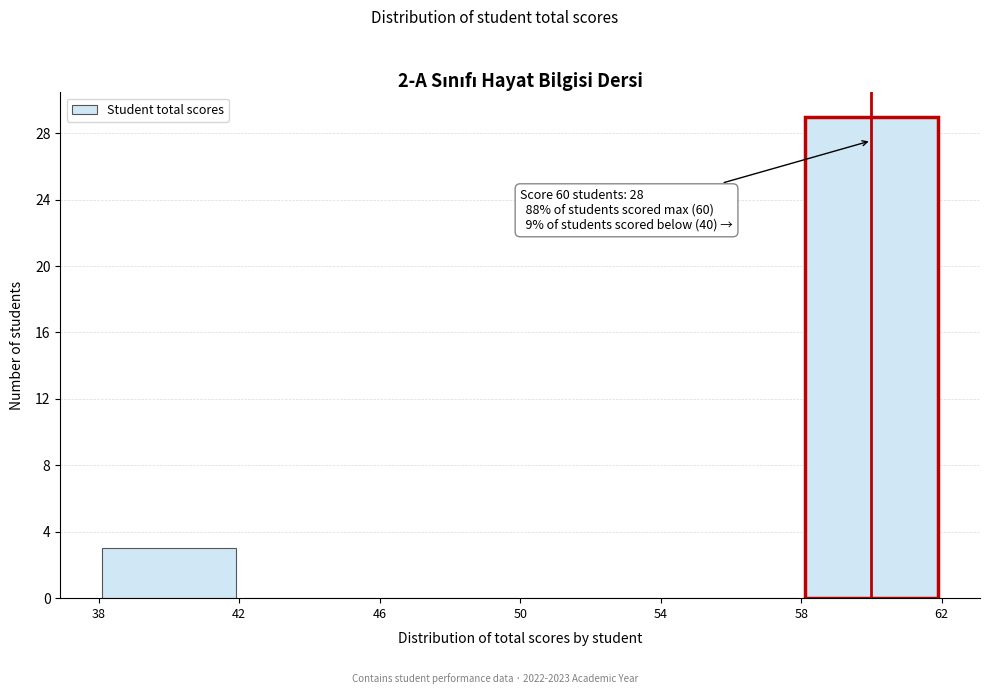

Over which range of the x-axis is the bar tallest?

58 to 62